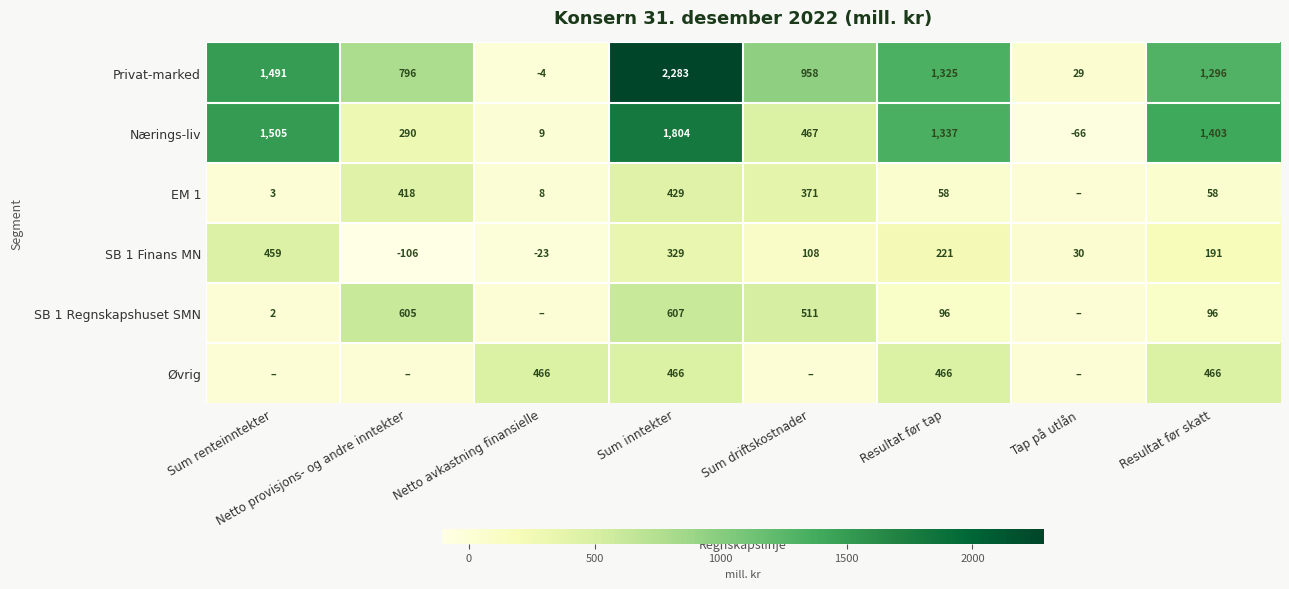

Between Netto avkastning finansielle and Resultat før skatt, which is larger?

Resultat før skatt